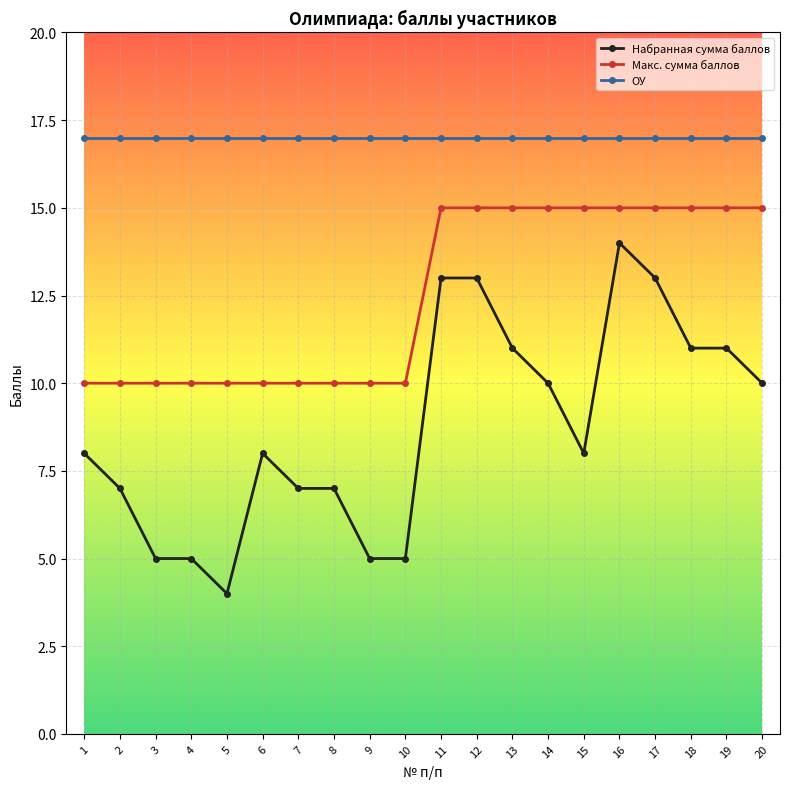

Is this an area chart (filled region under the line)?

No